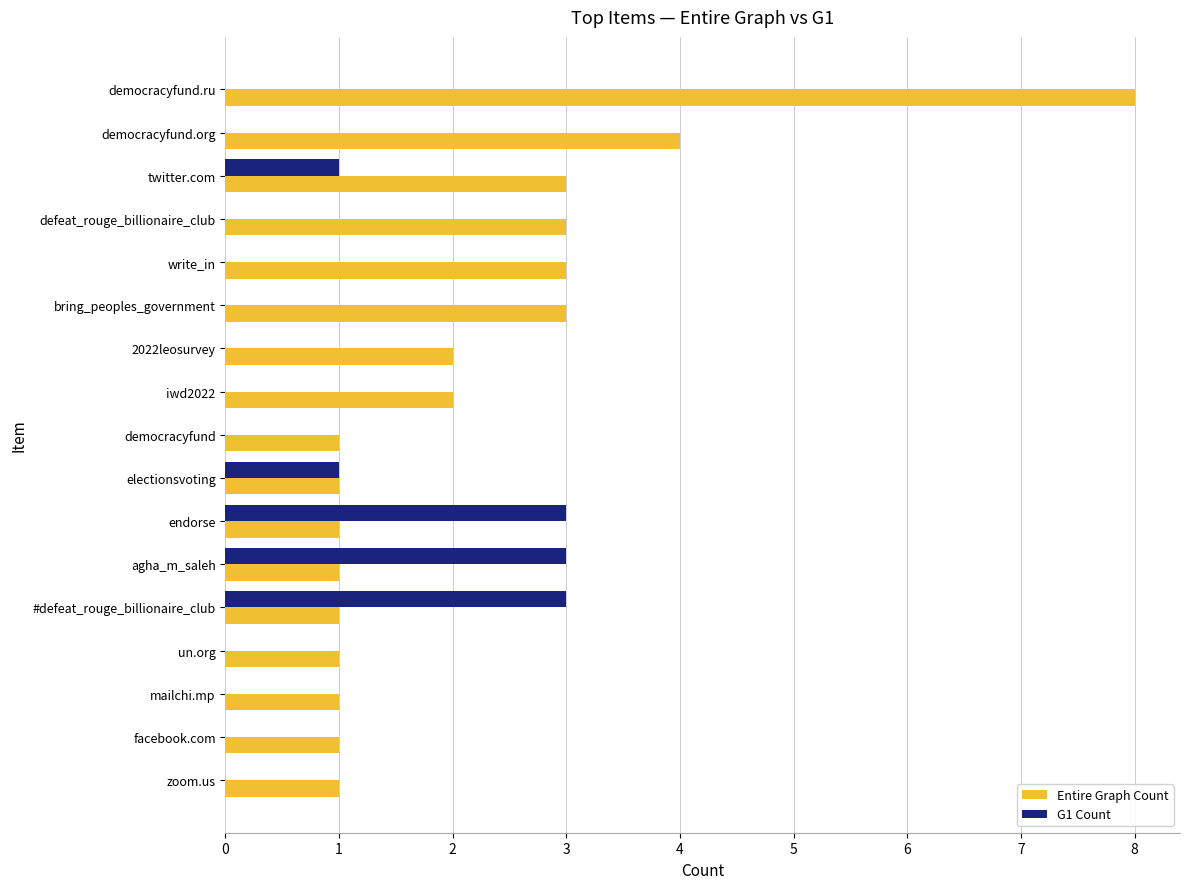

What is the average value of the Entire Graph Count series?

2